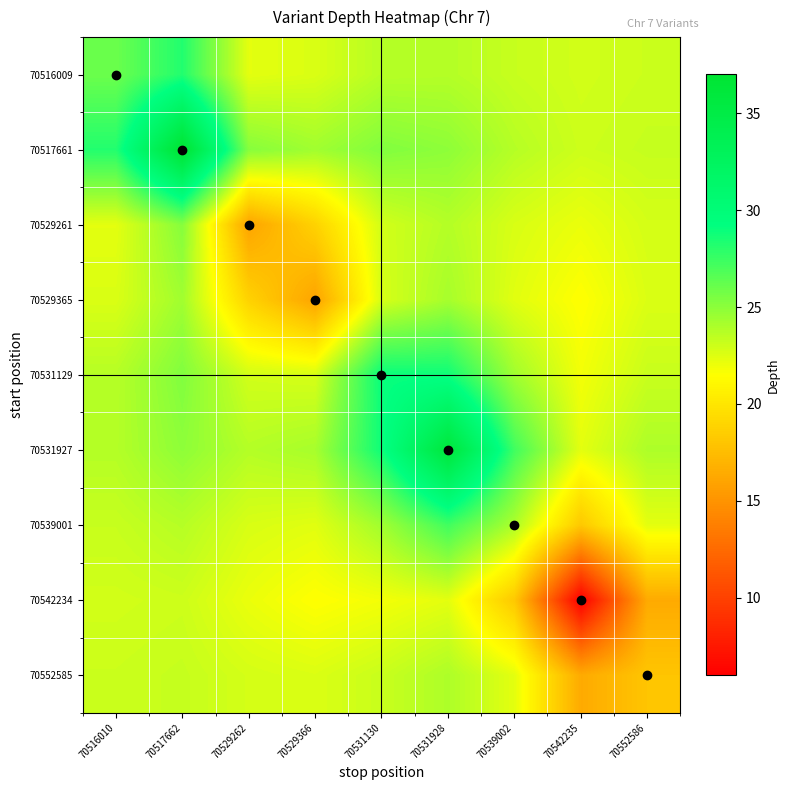

Which label corresponds to the largest value in the chart?

70517662